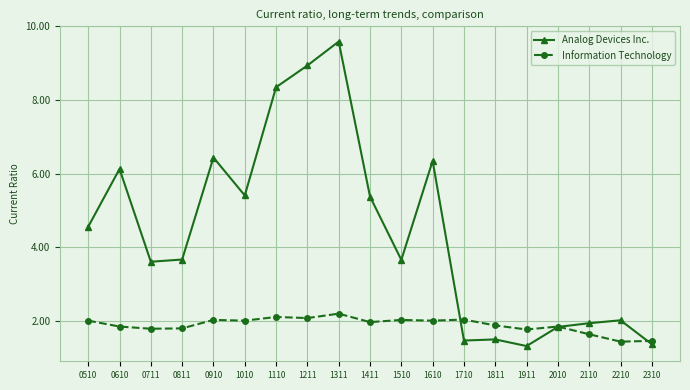

What is the spread (max minus min) of values at 1010?

3.4